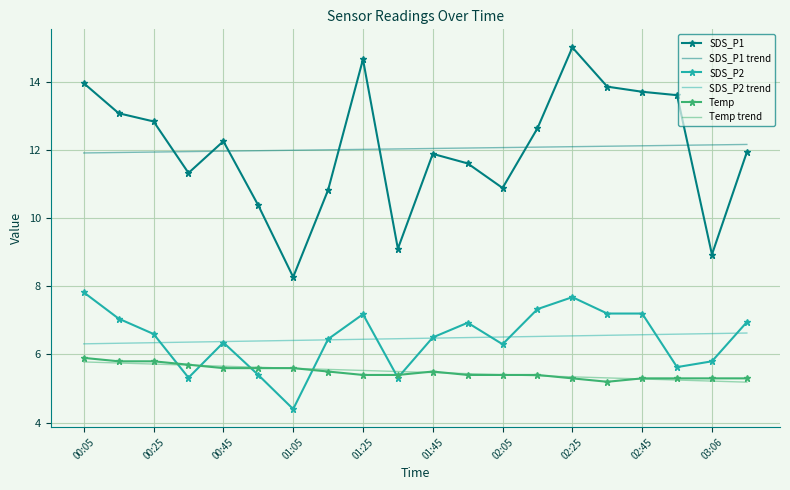

True or false: Temp and SDS_P1 cross at least once.

False